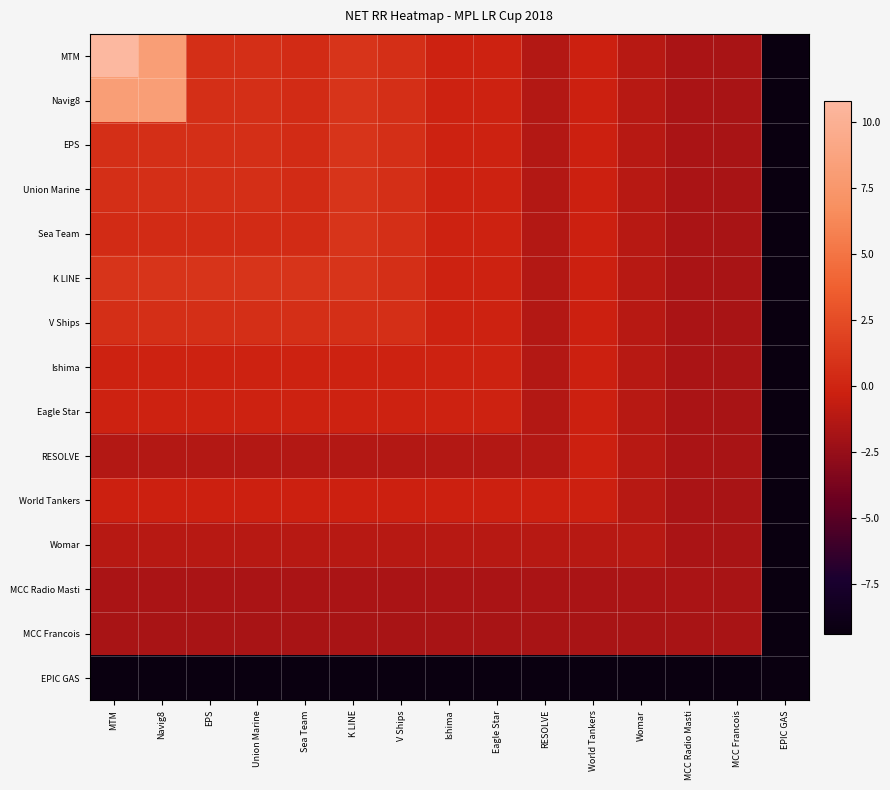

Which series has the largest range (max minus min)?

MTM